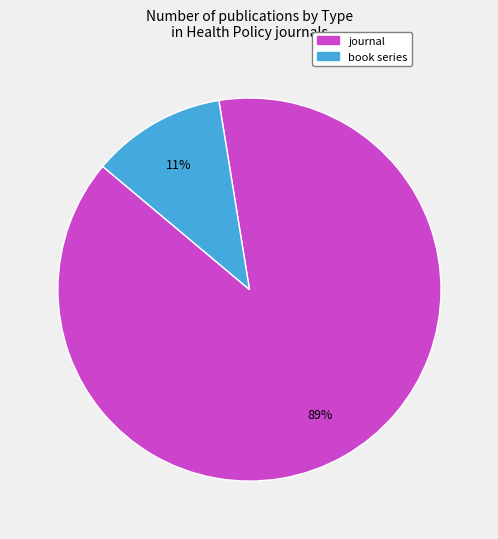

Rank the categories by value from lowest to highest.

book series, journal